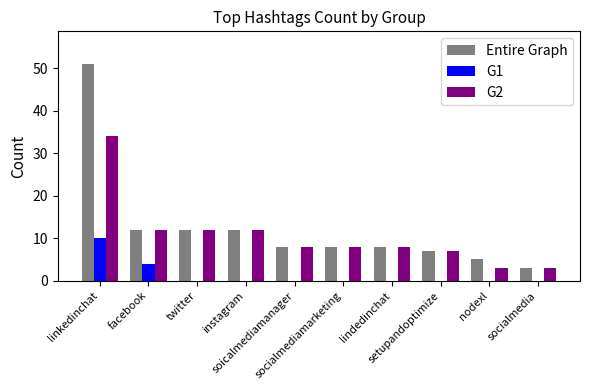

What are all the series names shown in the legend?

Entire Graph, G1, G2